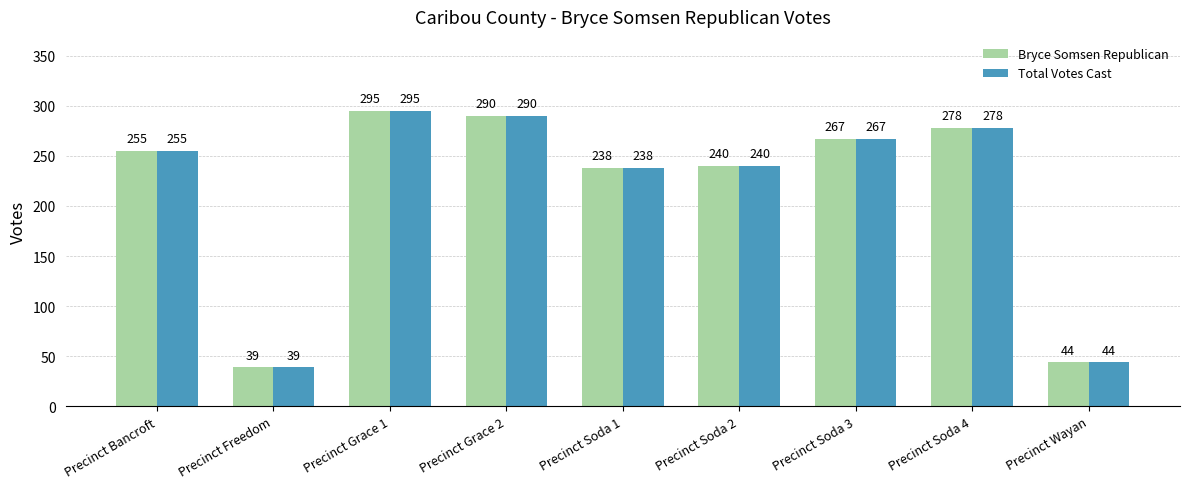

Are the bars grouped side by side (vs. stacked)?

Yes